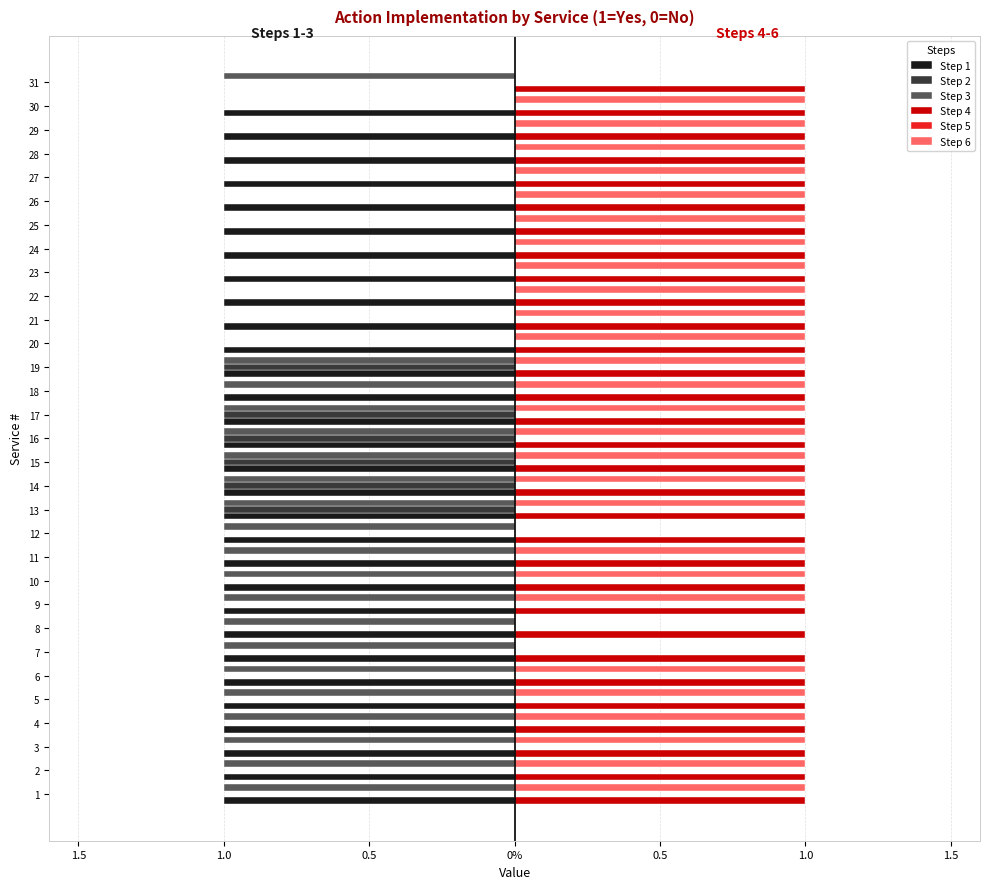

Which series changed the most between 26 and 29?

Step 1